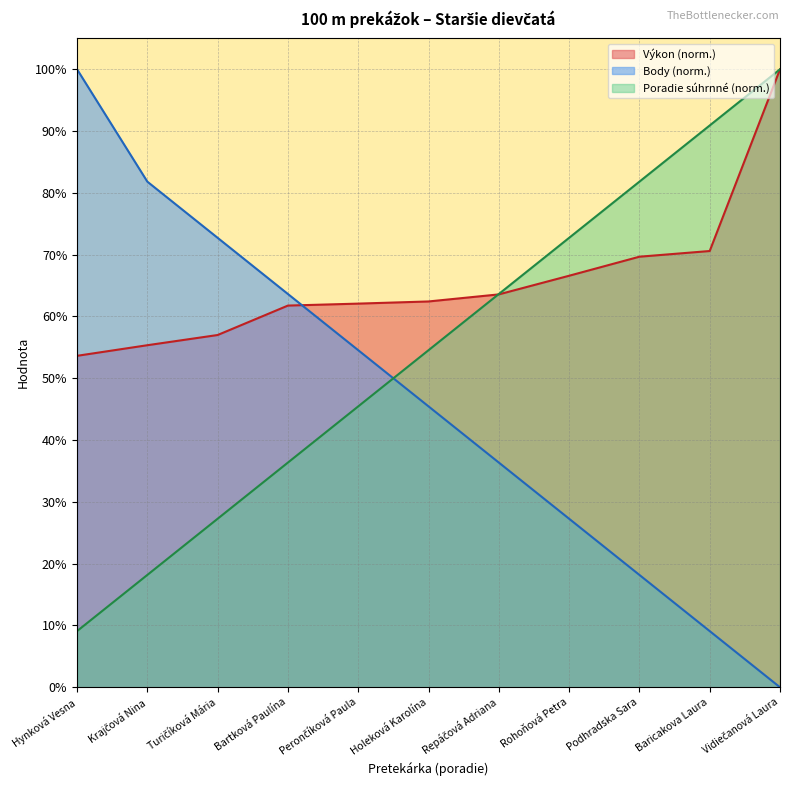

Reading left to right, list all the values displayed in this chart.

Výkon: 53.6	55.4	57.0	61.8	62.1	62.4	63.6	66.6	69.7	70.6	100.0
Body: 100.0	81.8	72.7	63.6	54.5	45.5	36.4	27.3	18.2	9.1	0.0
Poradie (sourhn.): 9.1	18.2	27.3	36.4	45.5	54.5	63.6	72.7	81.8	90.9	100.0